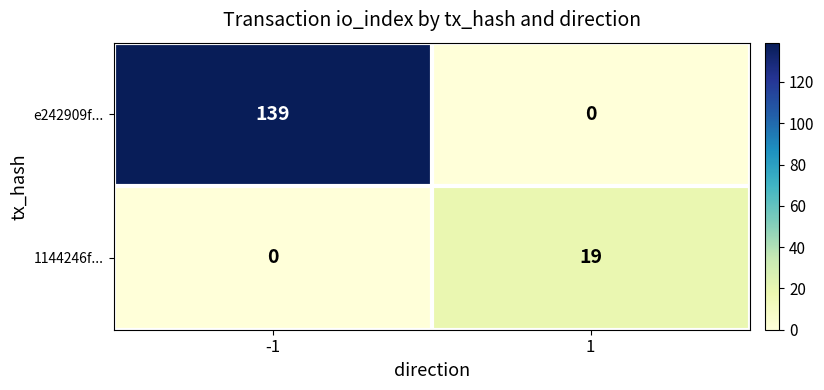

Which series has the largest total across all categories?

e242909f...